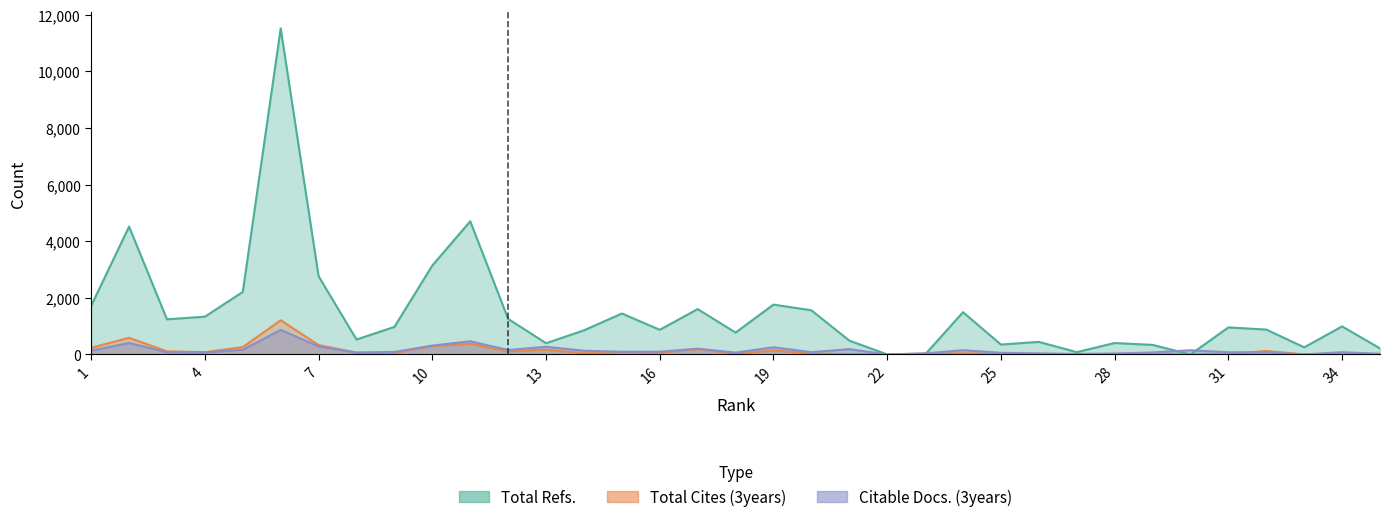

At which label does Total Refs. first exceed 955?

1